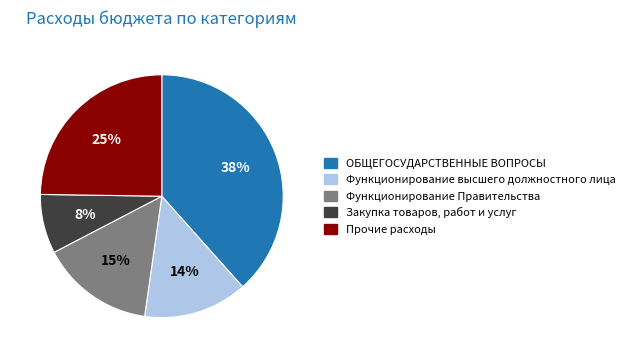

What is the smallest slice in the pie chart?

Закупка товаров, работ и услуг